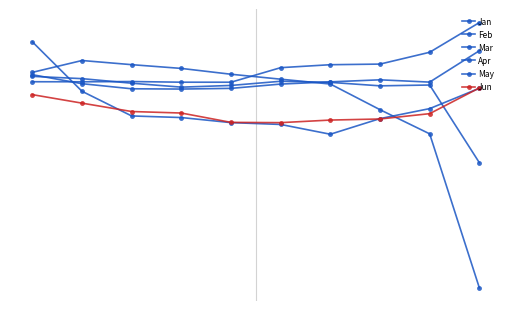

At which category does Jun reach its first local valley?

5